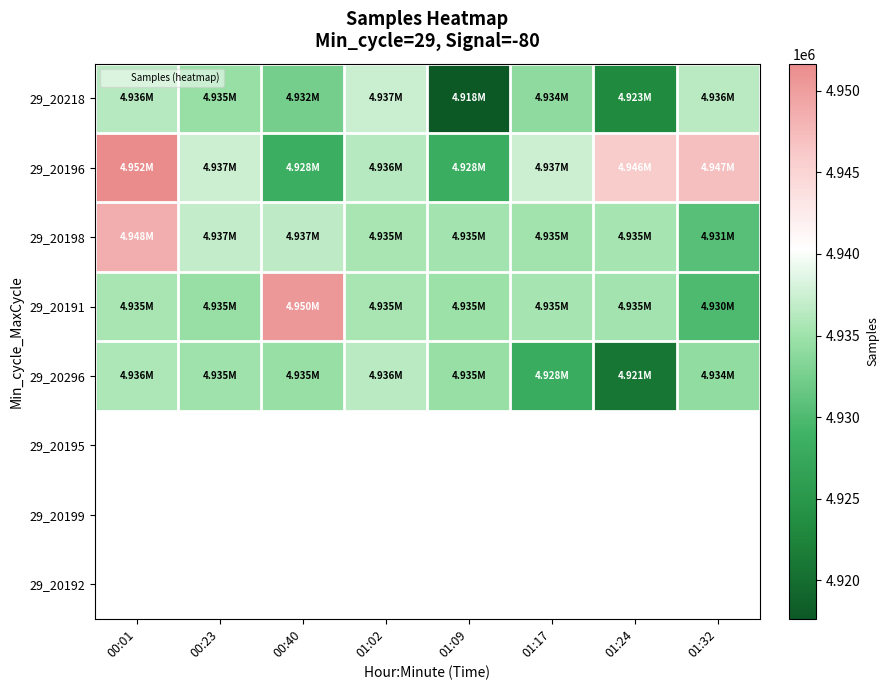

Rank the series at 00:23 from lowest to highest value.

29_20191, 29_20218, 29_20296, 29_20198, 29_20196